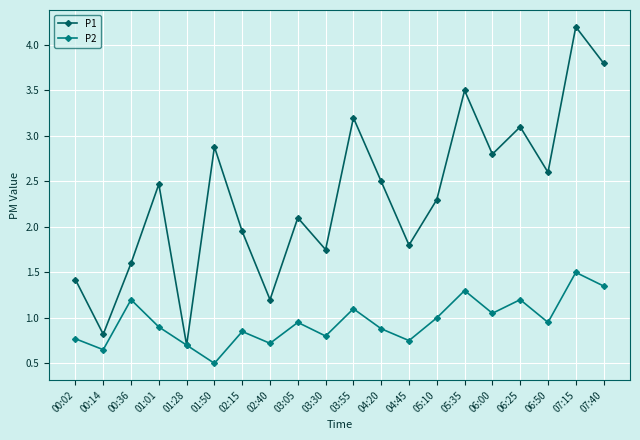

Which label corresponds to the smallest value in the chart?

01:50